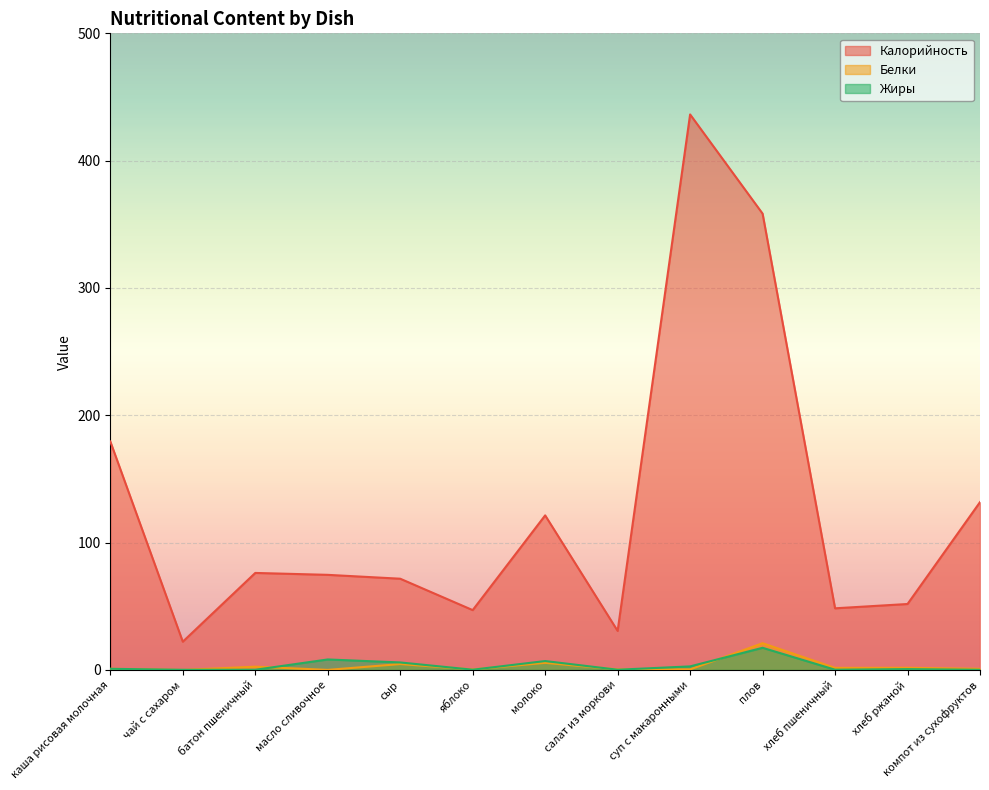

True or false: Калорийность and Белки intersect in this chart.

False